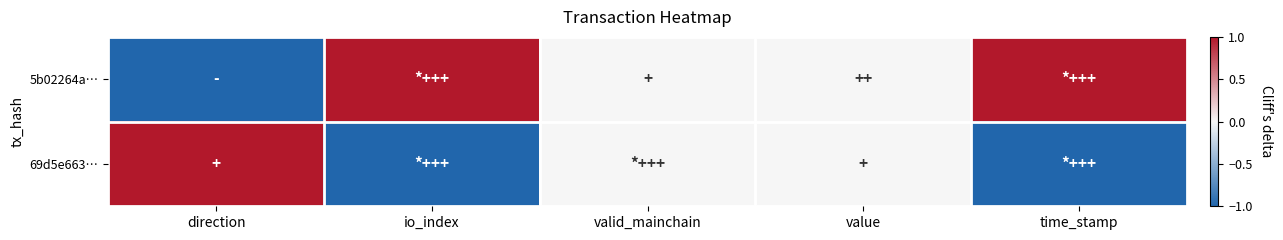

Which series has the largest total across all categories?

5b02264a…